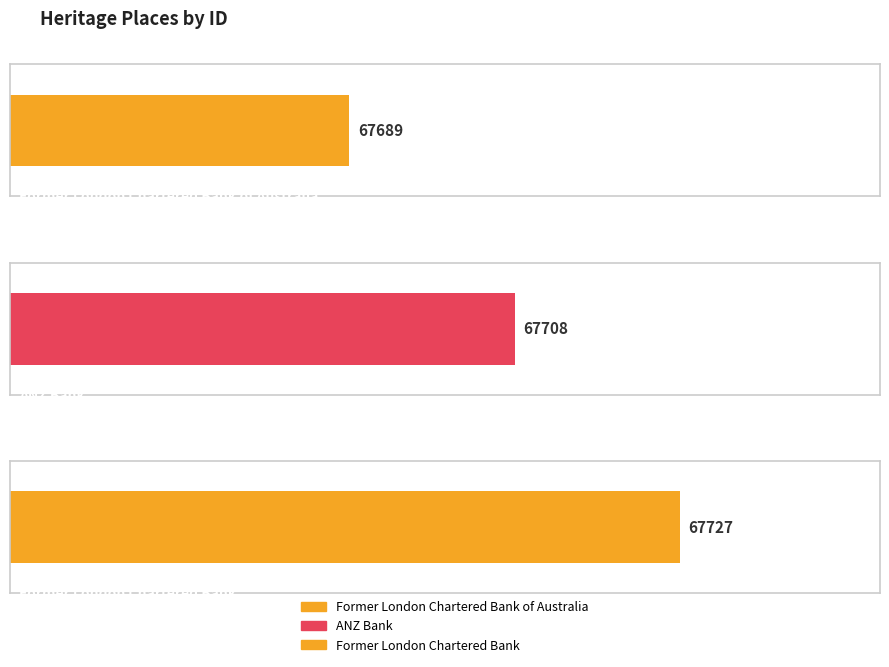

True or false: the data shows 67727 at Former London Chartered Bank.

True